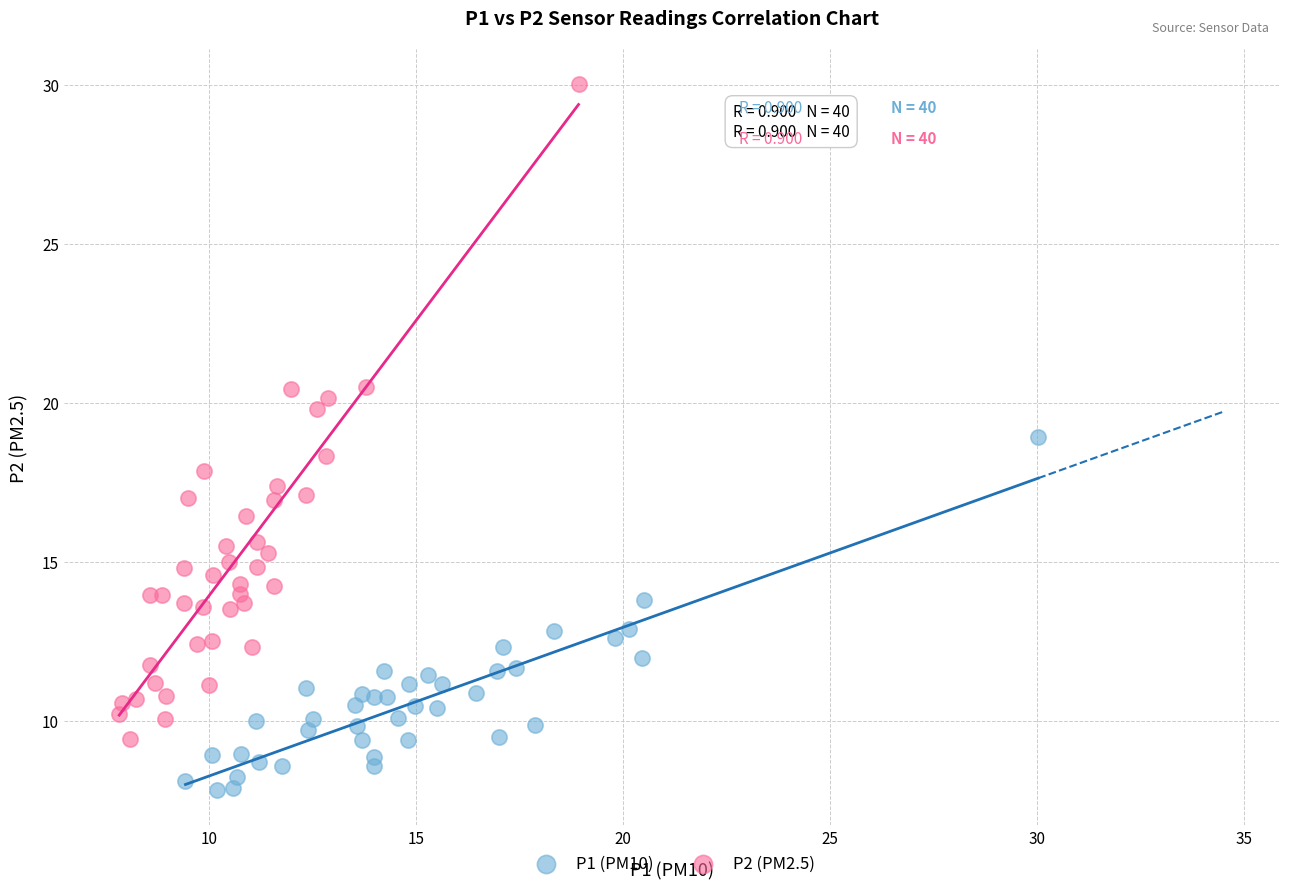

Which series reaches the maximum Y coordinate?

P2 (PM2.5)